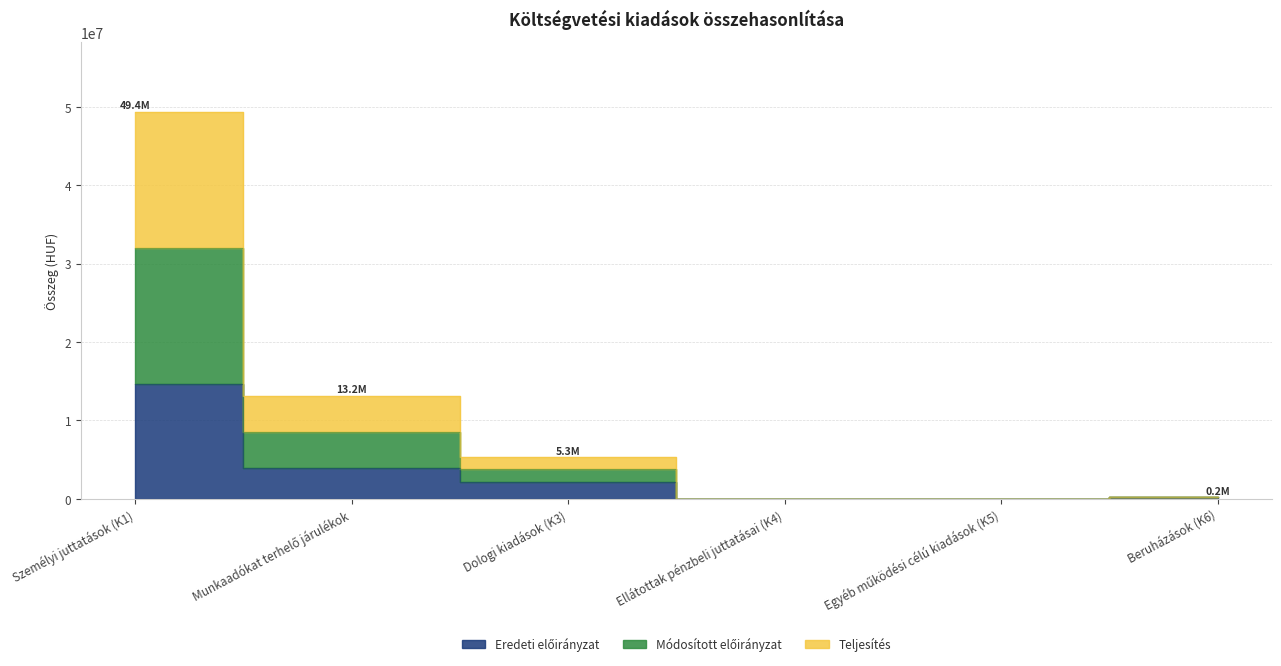

Rank the series at Egyéb működési célú kiadások (K5) from highest to lowest value.

Eredeti előirányzat, Módosított előirányzat, Teljesítés